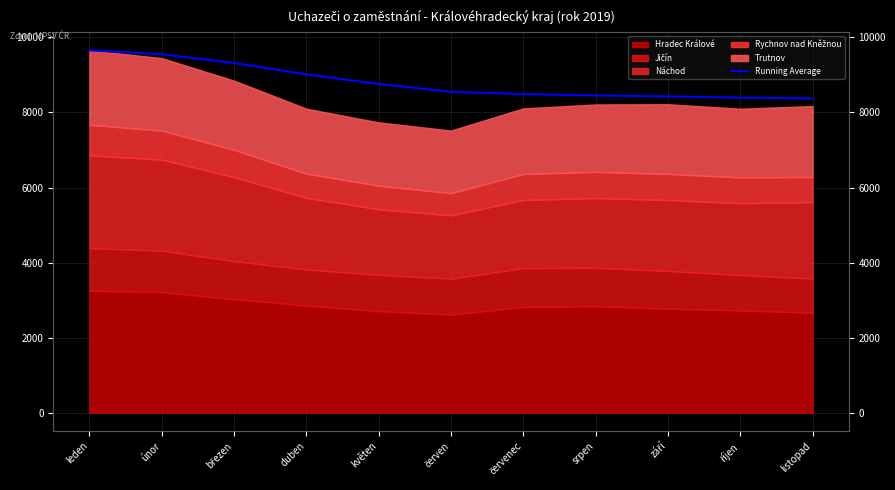

What position from the left is říjen?

10